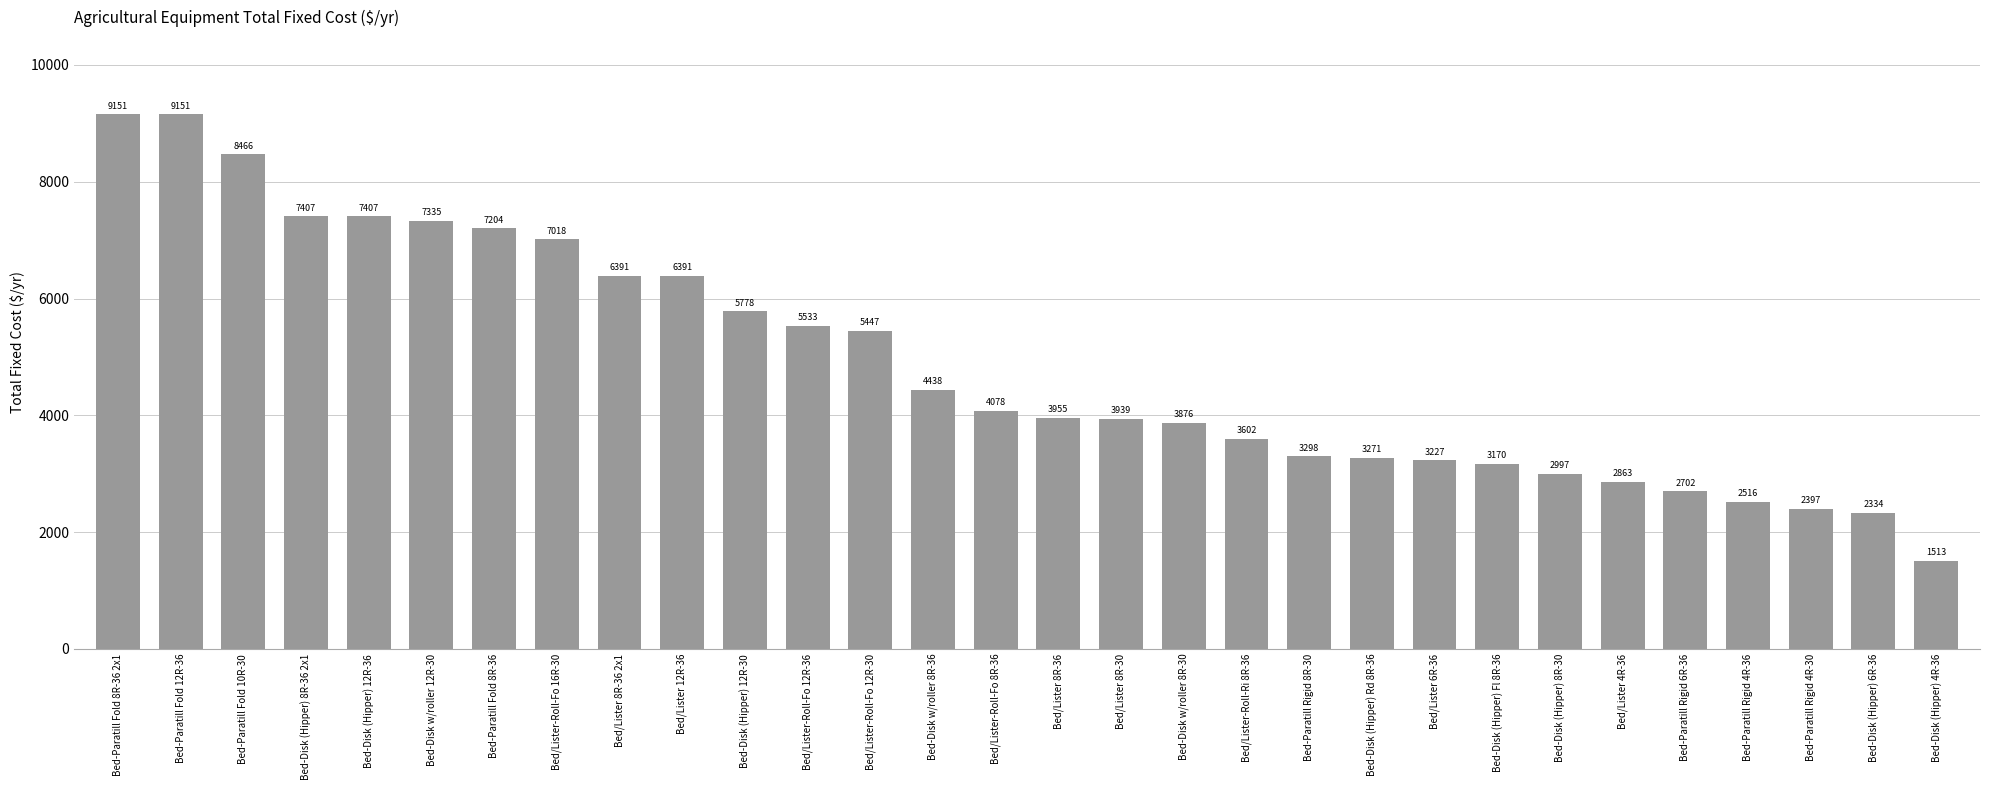

Approximately how many times larger is the value at Bed-Disk (Hipper) Rd 8R-36 compared to Bed-Disk (Hipper) Fl 8R-36?

1.0